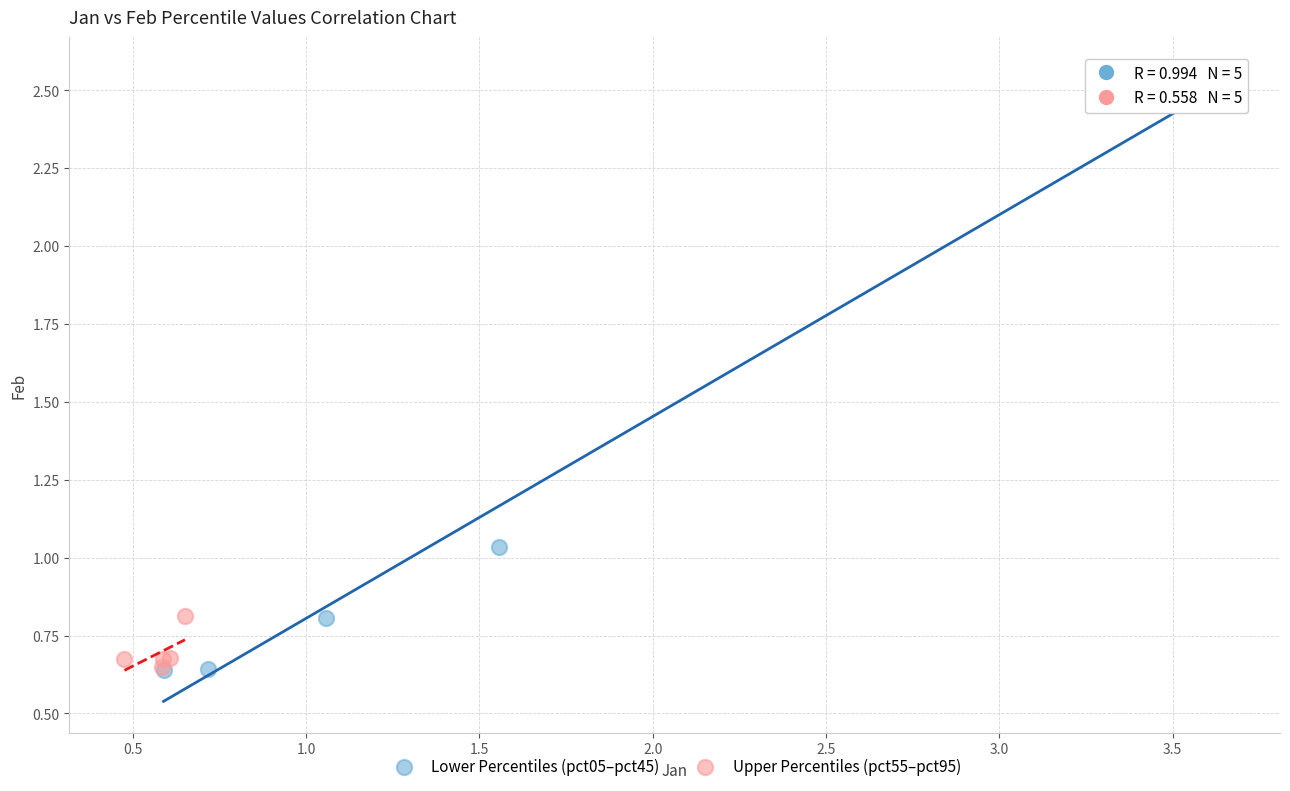

Which series has the largest Y range (max minus min)?

Lower Percentiles (pct05–pct45)